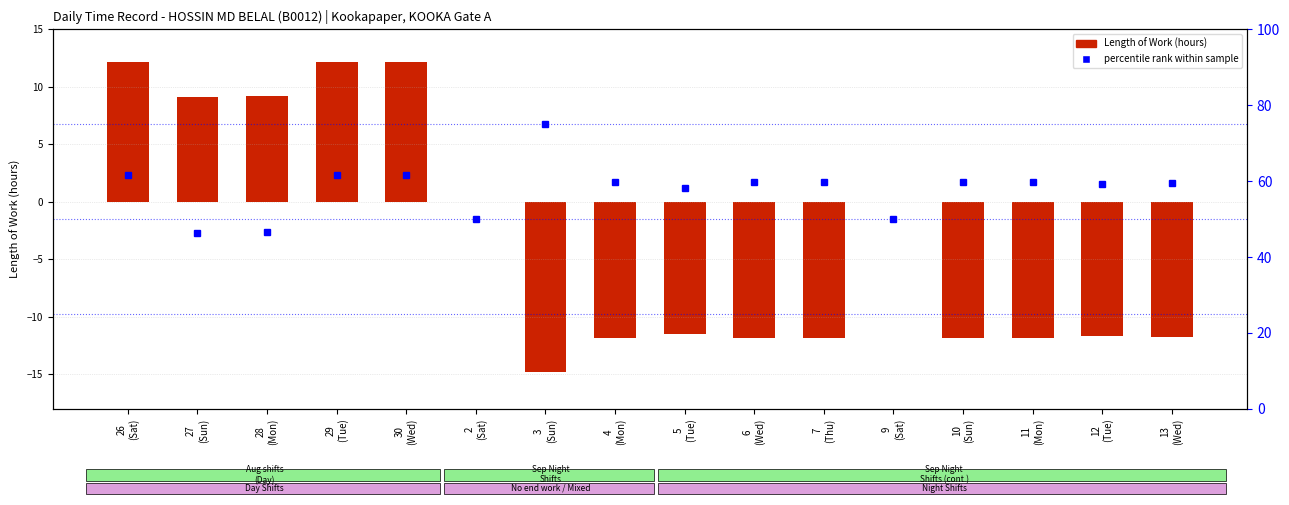

What are all the series names shown in the legend?

Length of Work, percentile rank within sample